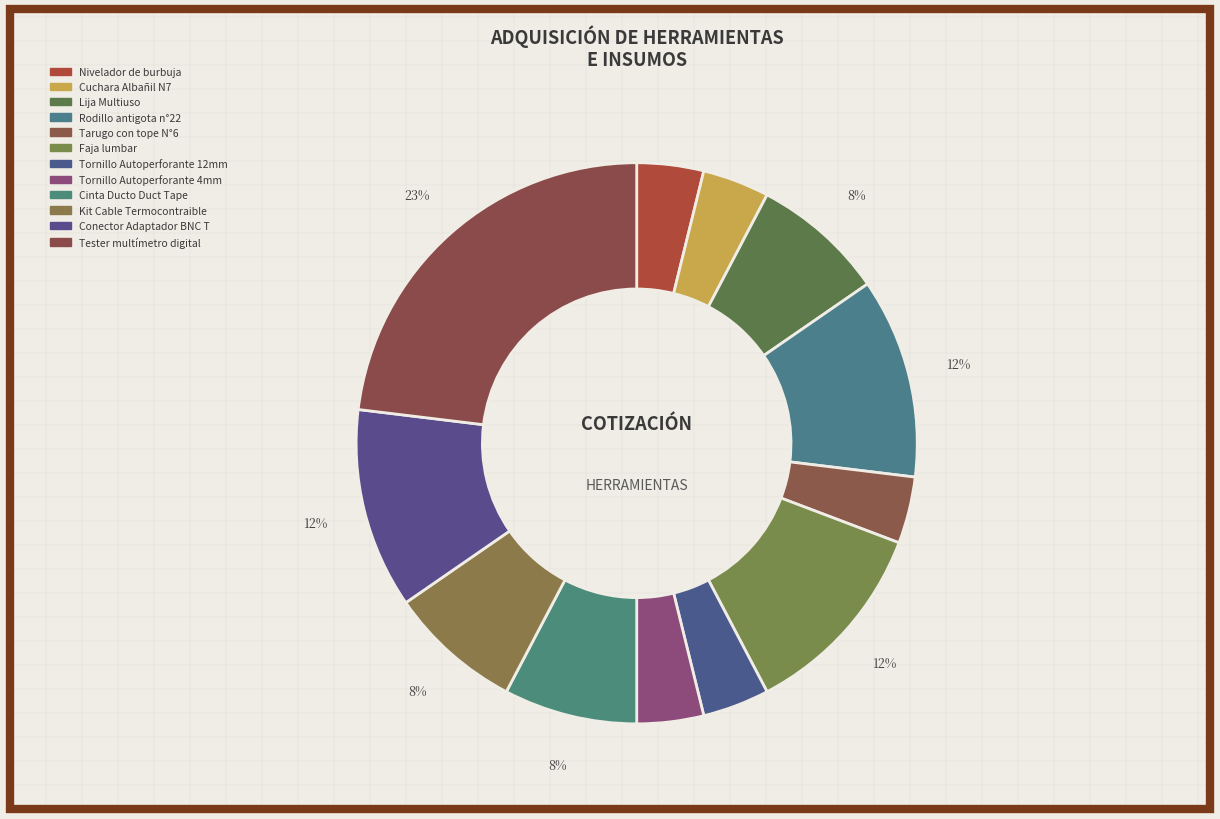

Does any single category account for the majority?

No